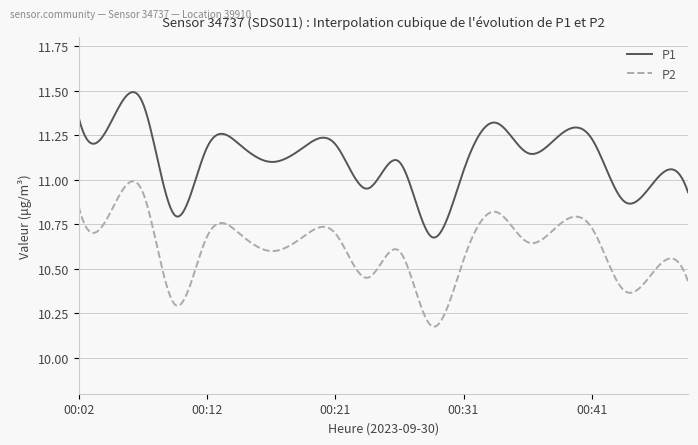

What is the difference between the maximum and minimum values in the P2 series?

0.8